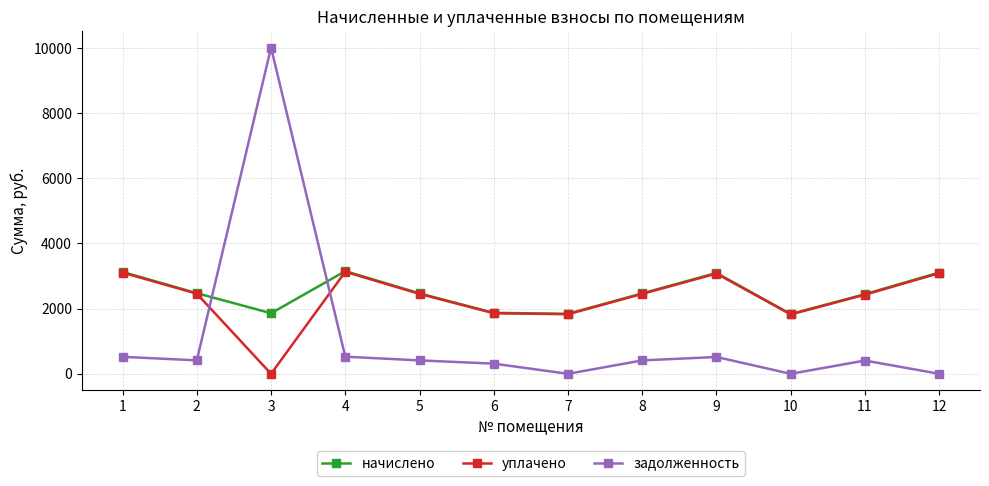

True or false: начислено and задолженность intersect in this chart.

True